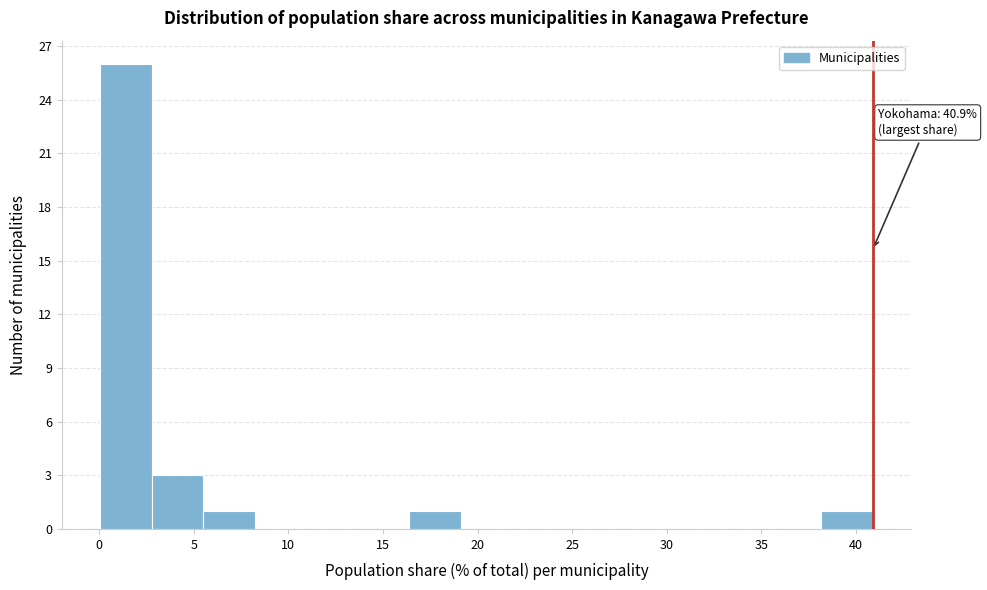

Which range on the x-axis has the tallest bar?

0.0 to 3.0